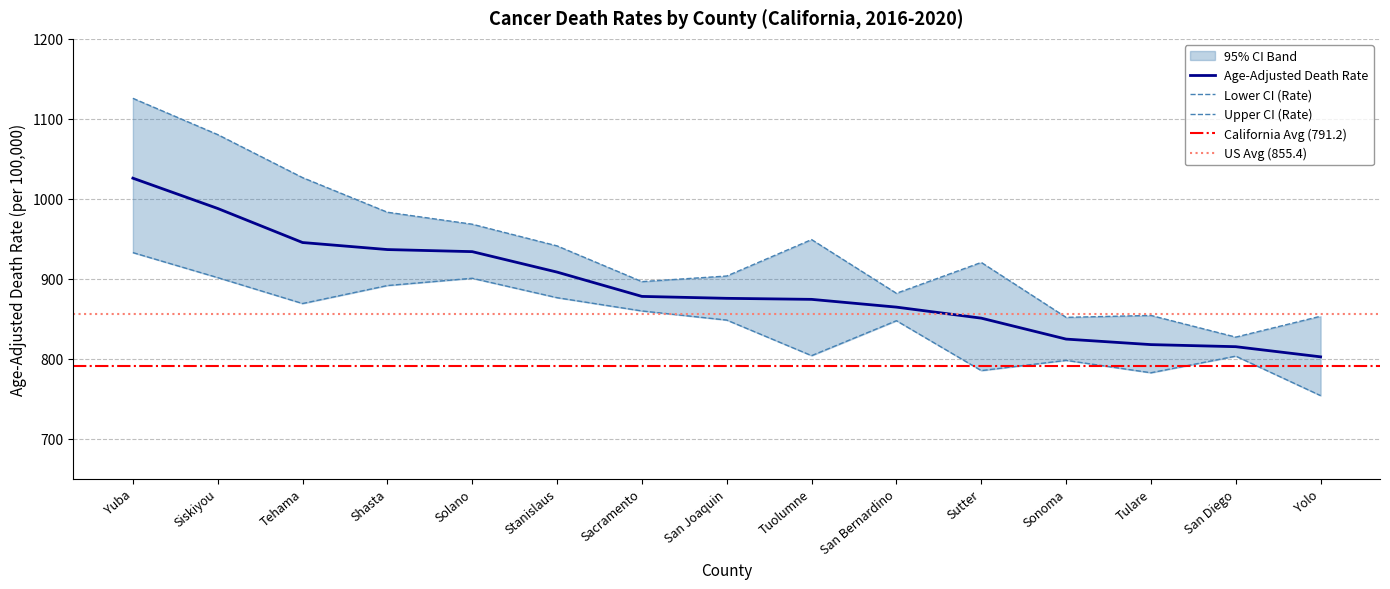

Reading left to right, extract all data points from this chart.

Age-Adjusted Death Rate: 1025.7	987.8	945.2	936.4	933.8	908.2	877.8	875.4	874.1	864.4	850.6	824.4	817.5	814.9	802.2
Lower CI (Rate): 932.6	901.3	868.9	891.4	900.5	876.2	859.6	848.2	803.7	847.4	785.0	797.8	782.3	803.1	753.7
Upper CI (Rate): 1125.6	1080.2	1026.4	983.1	968.1	941.0	896.3	903.3	948.9	881.7	920.3	851.6	854.0	826.9	853.0